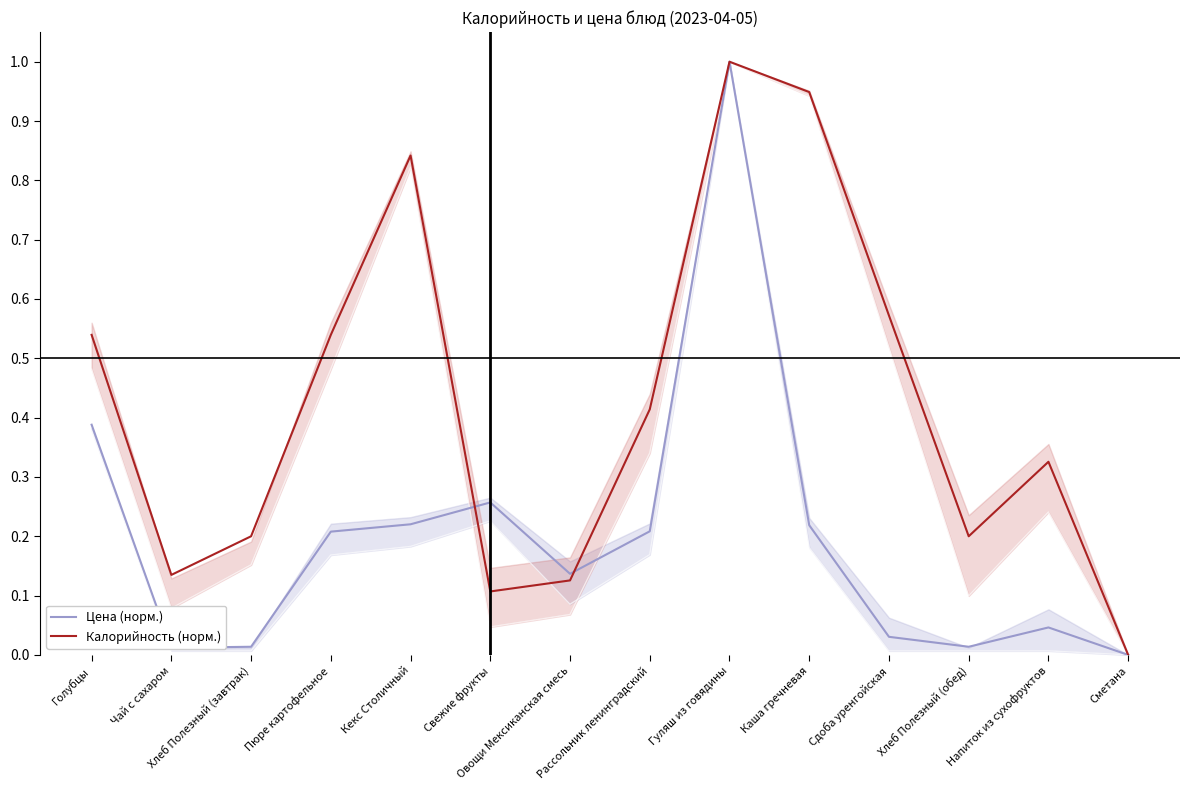

What position from the left is Напиток из сухофруктов?

13